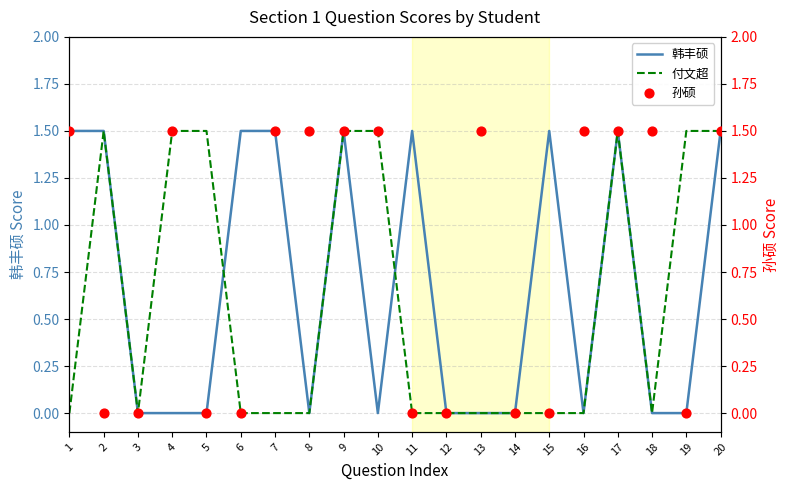

At which category is the sum across all series the highest?

9